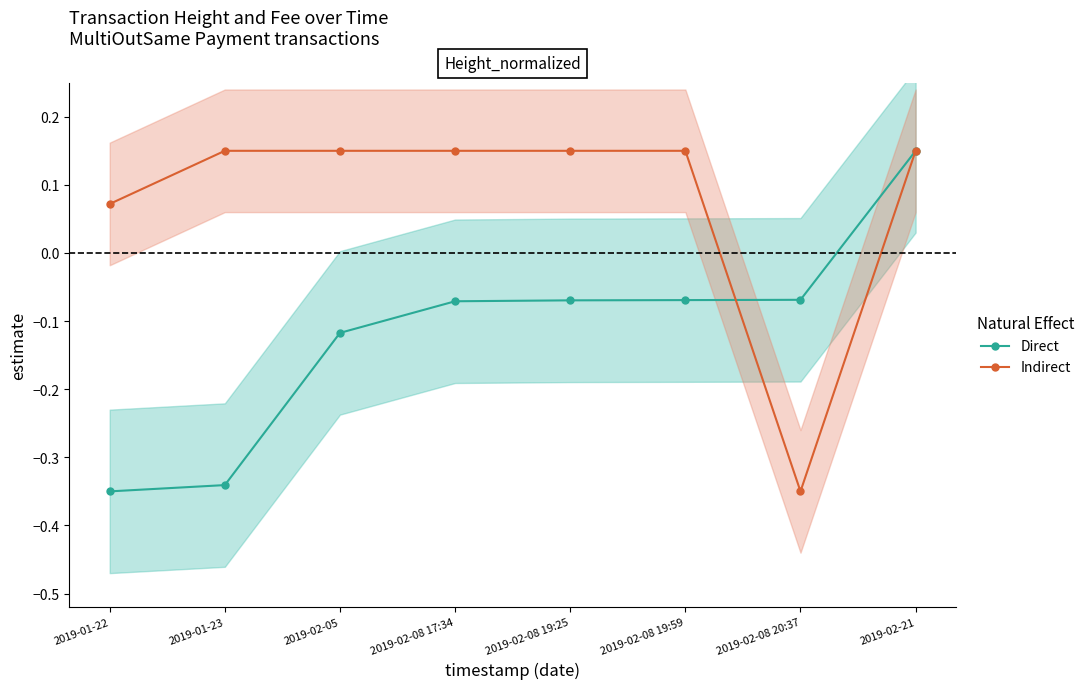

Which category has the highest value in the Direct series?

2019-02-21